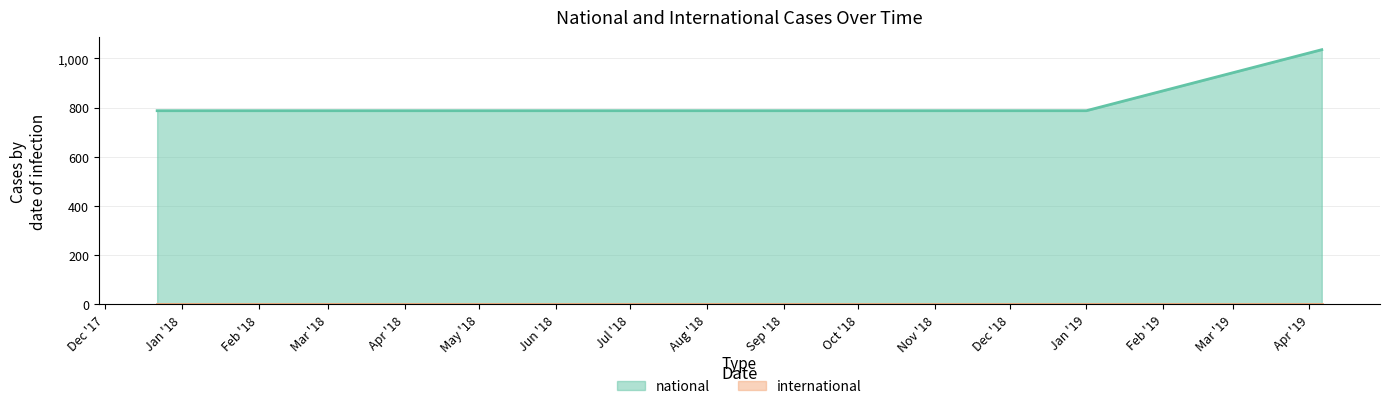

What is the value of the 5th point from the left?

787